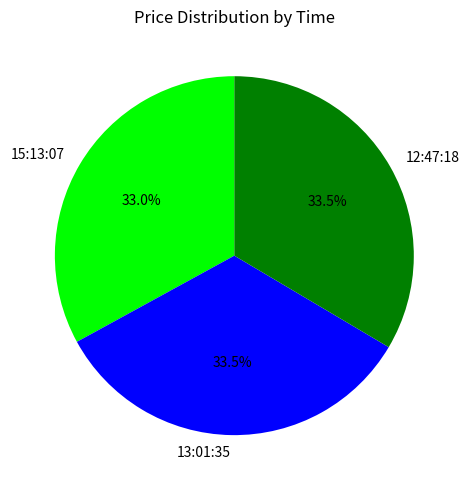

Is it true that 13:01:35 is 46% of the pie?

False